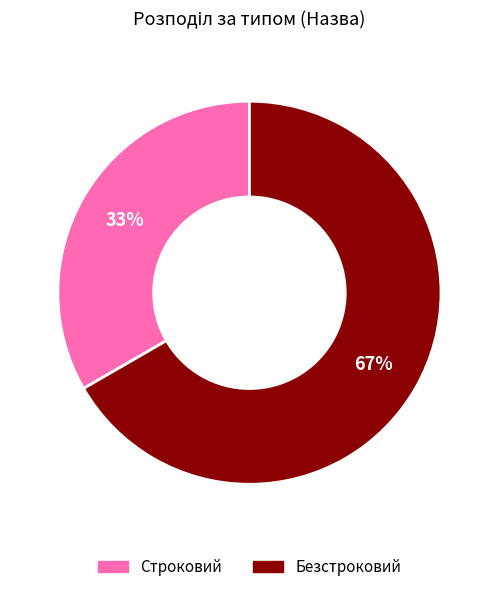

How many segments does this pie chart have?

2